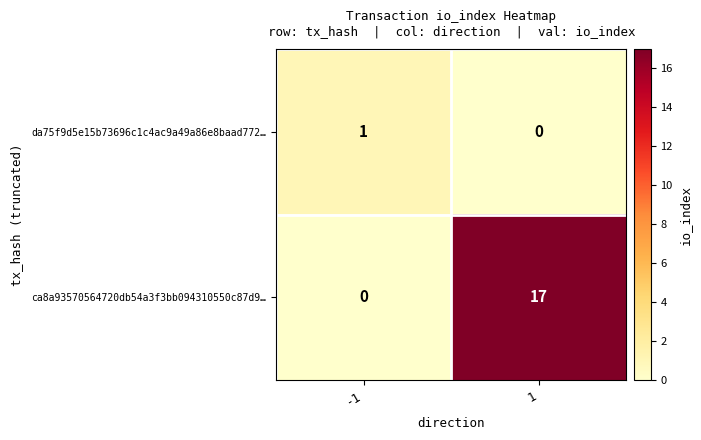

What is the total value across all series at 1?

17